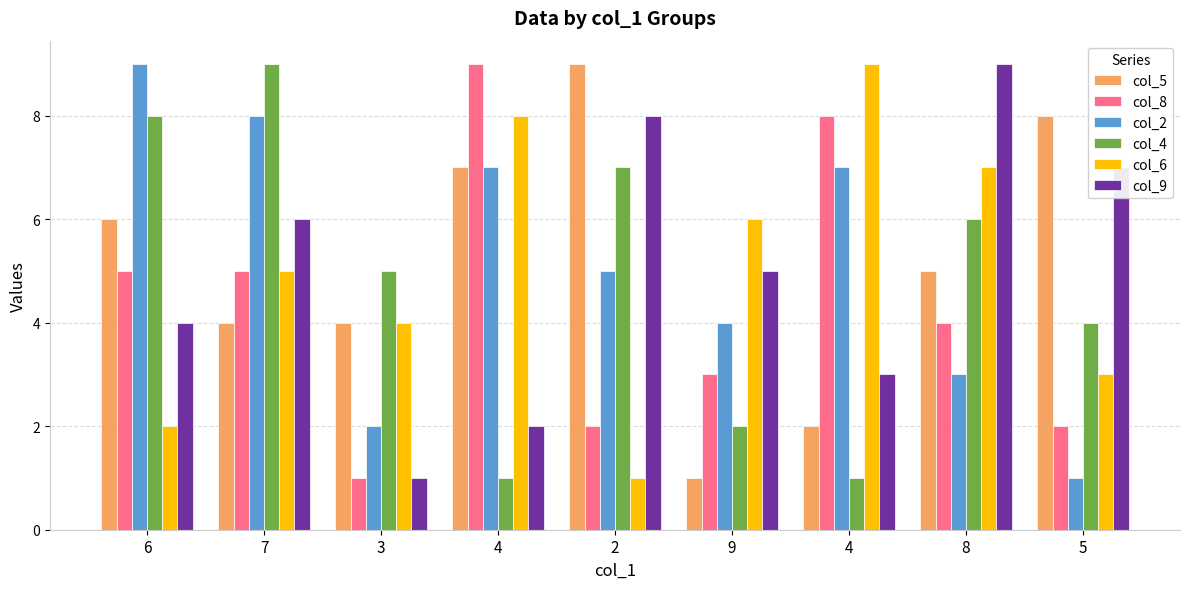

What is the maximum value shown in the chart?

9